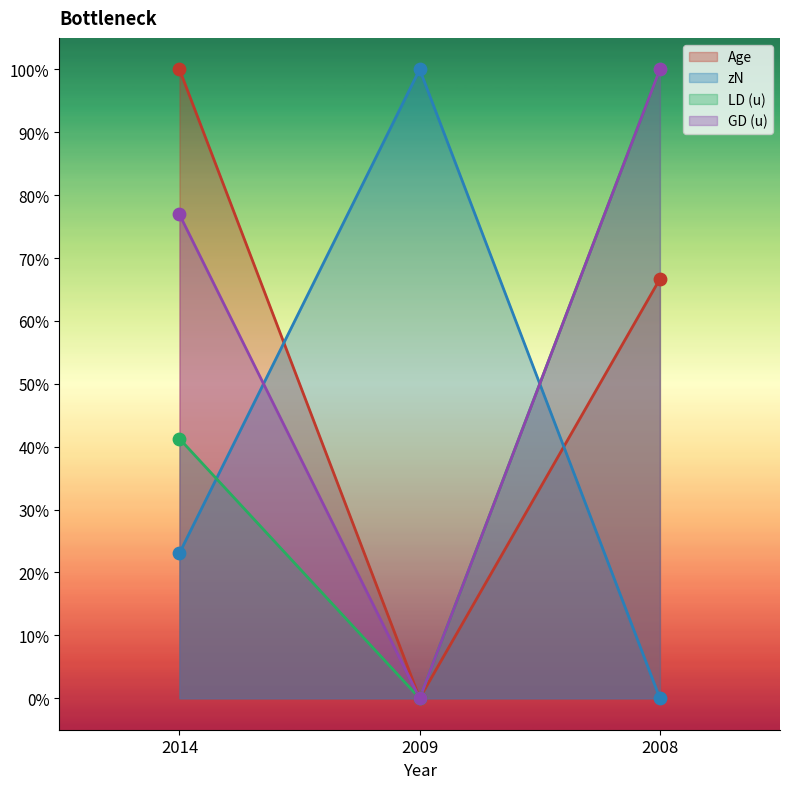

What are all the series names shown in the legend?

Age, zN, LD (u), GD (u)